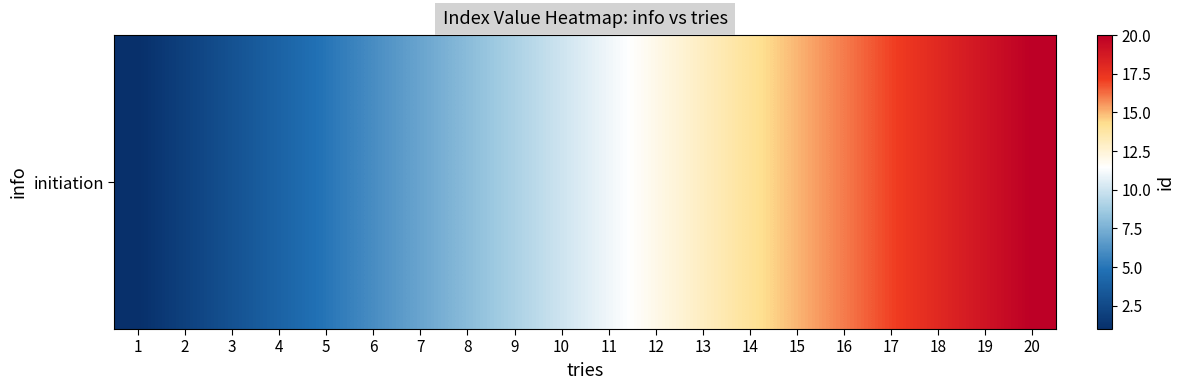

At which category does the chart reach its peak across all series?

20